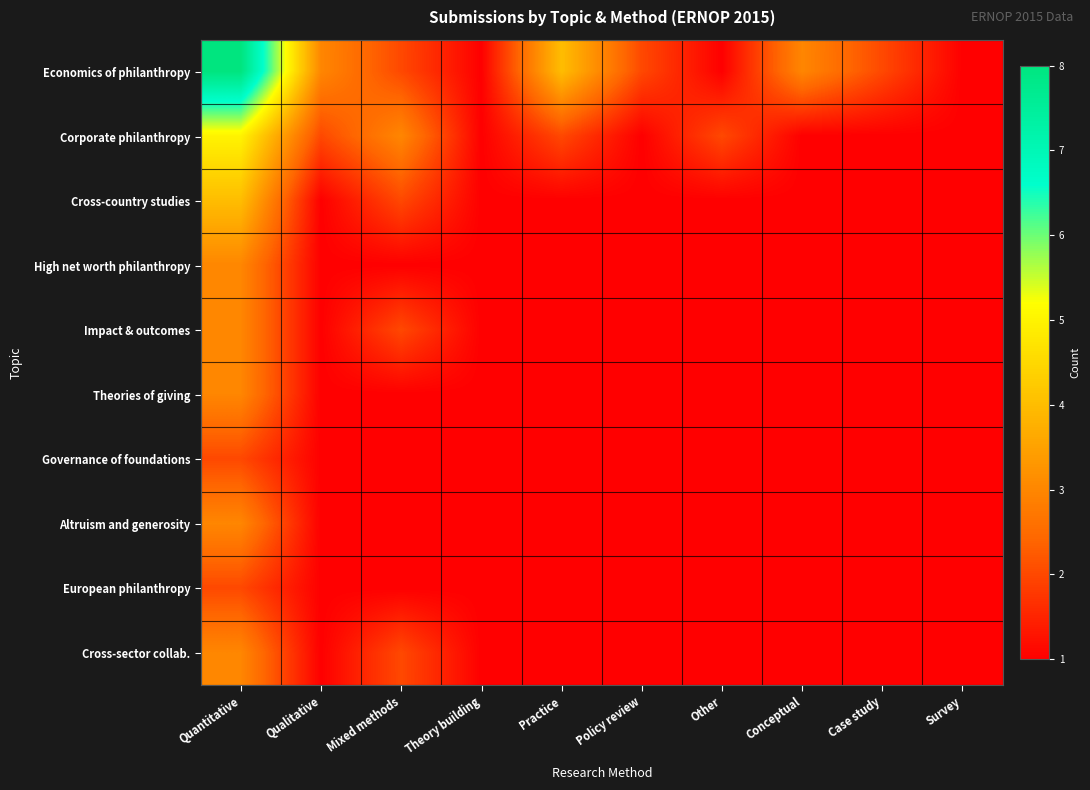

At which category is the sum across all series the highest?

Quantitative